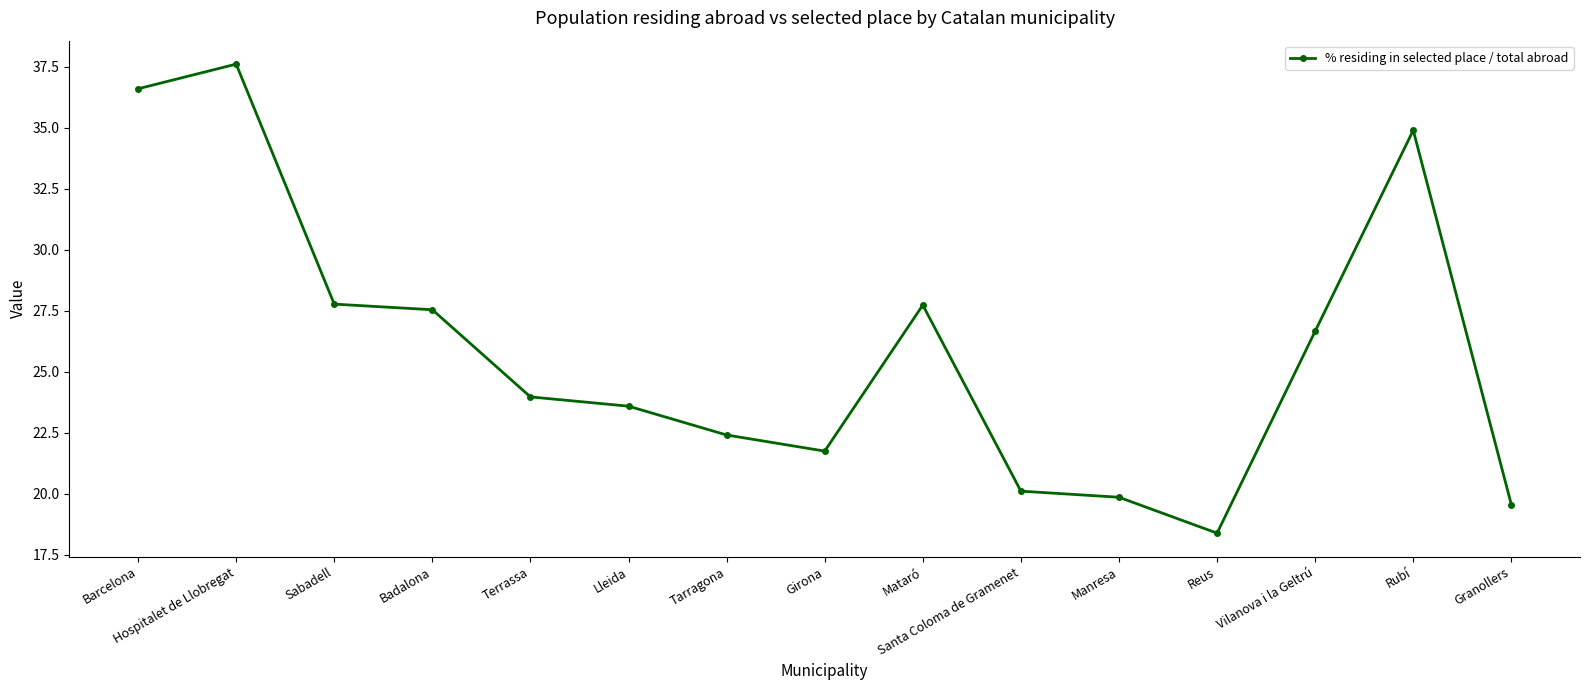

Does the chart display data point markers on the line(s)?

Yes